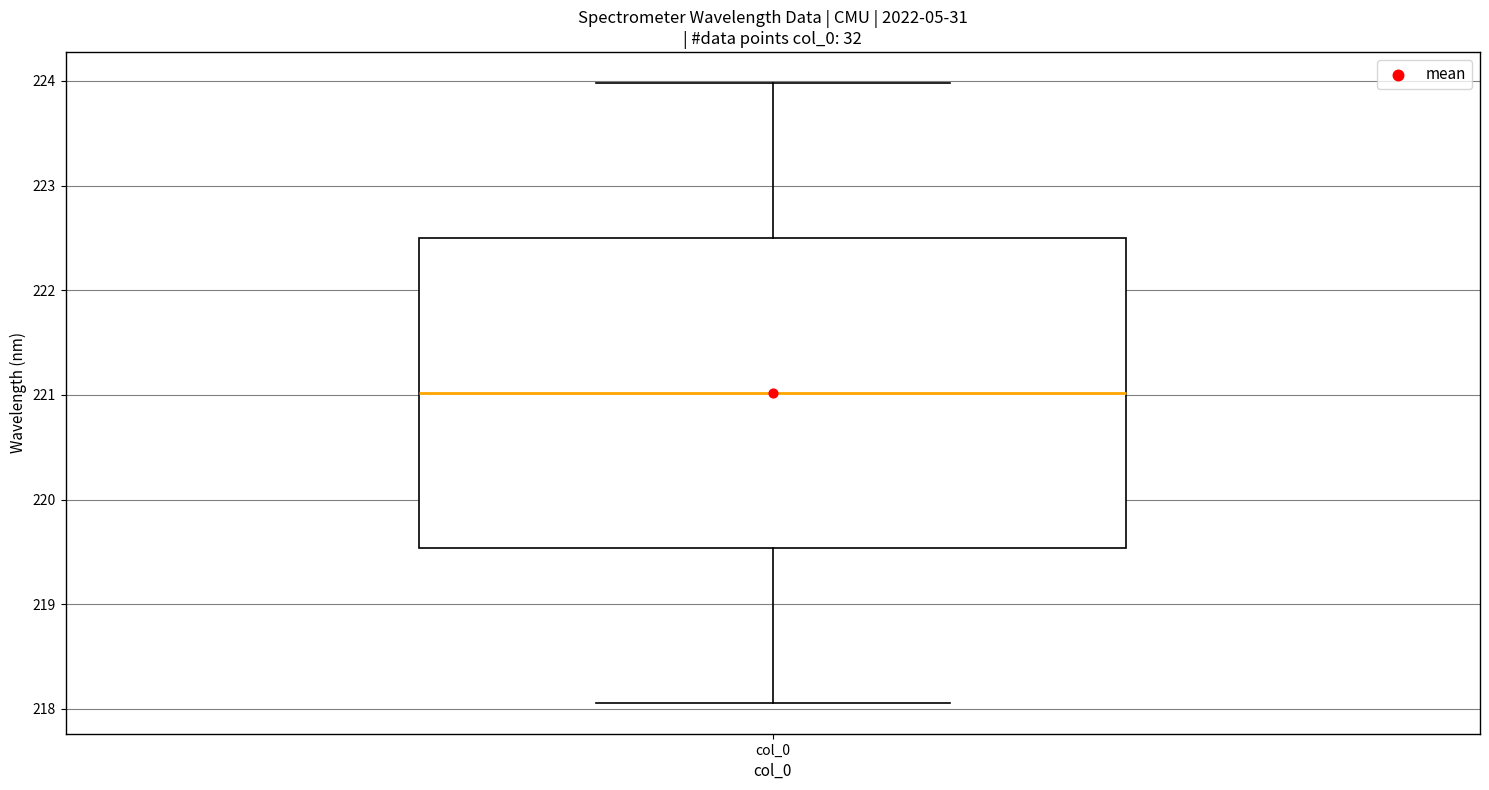

Where is the lower edge of the box for col_0 on the y-axis? The values are not printed on the chart, so give them approximately, as read against the axis.

219.5